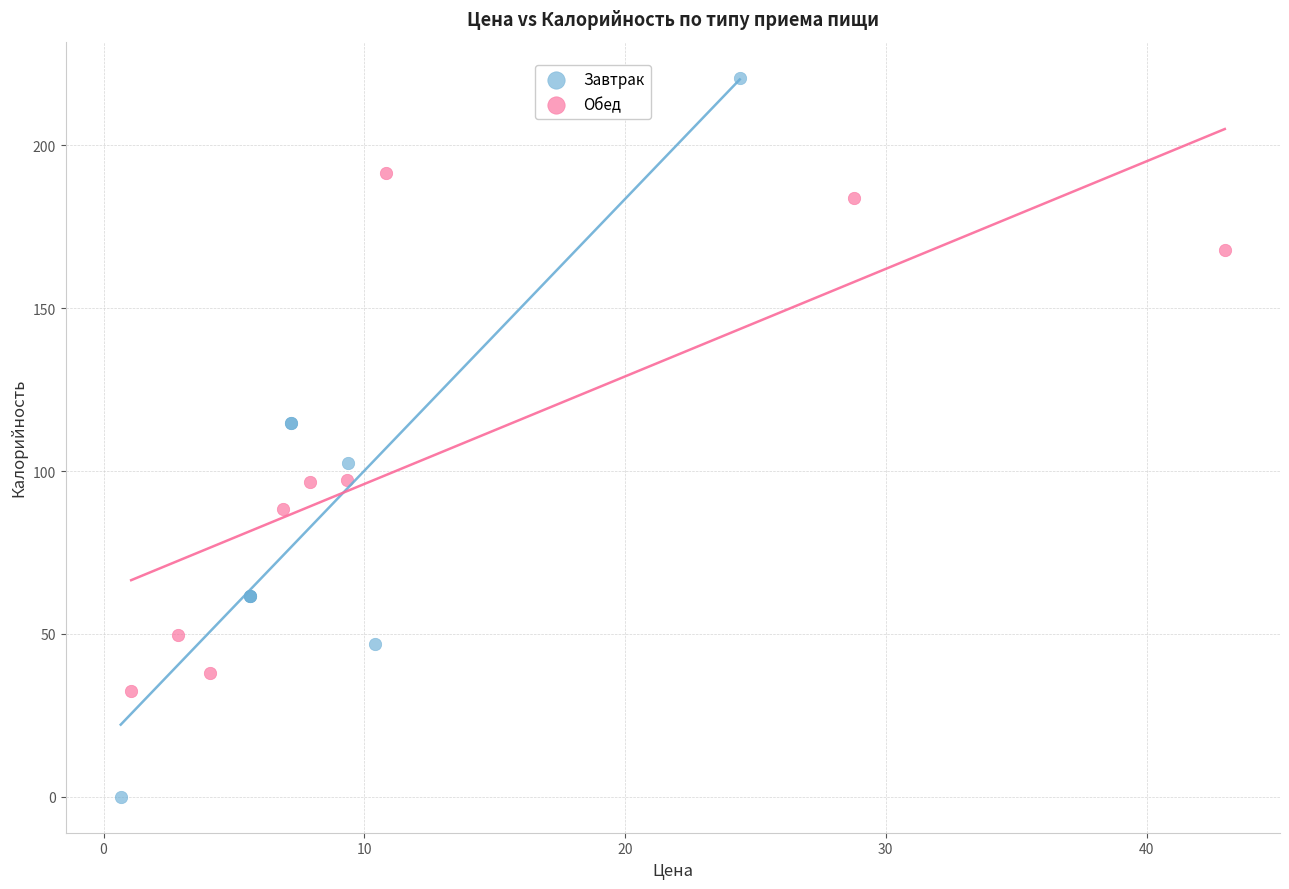

Which series reaches the minimum Y coordinate?

Завтрак